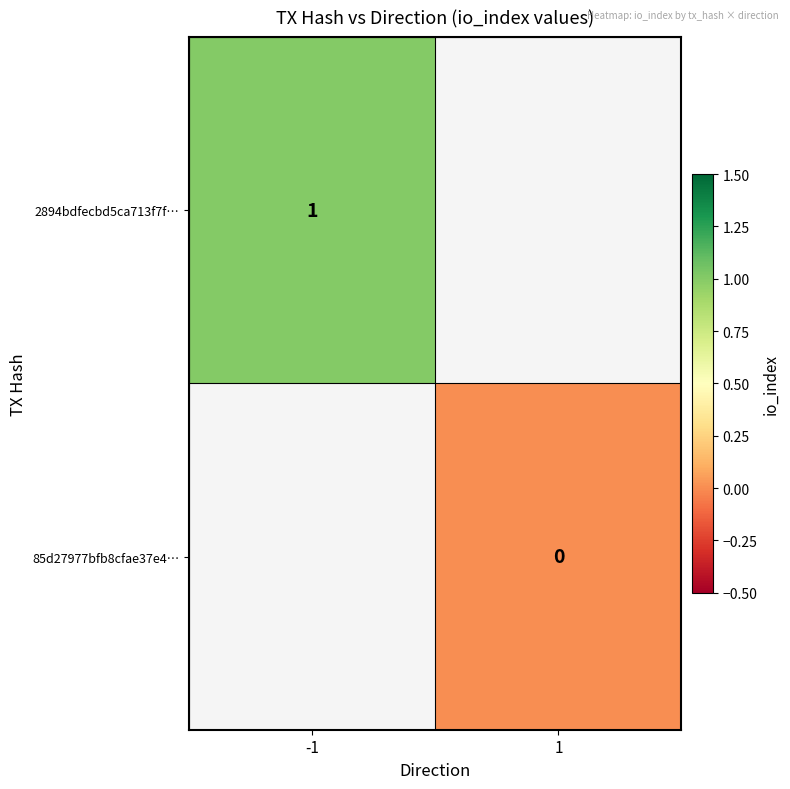

The value of 2894bdfecbd5ca713f7f… at -1 is 1. True or false?

True